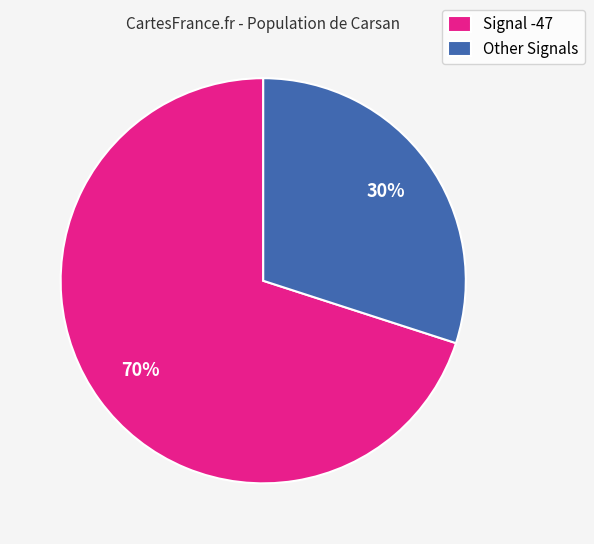

What is the ratio of the value at Signal -47 to the value at Other Signals?

2.3